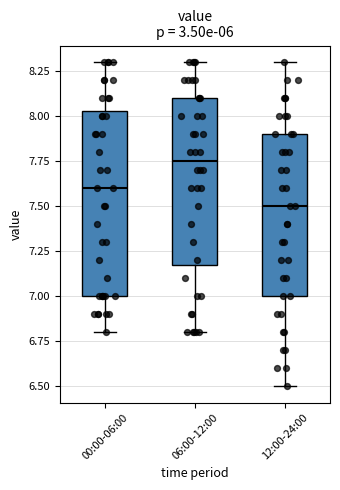

Reading left to right, read every box against the y-axis: the position of its median line, the range the box covers, and the ends of its whiskers. The values are not printed on the chart, so give them approximately, as read against the axis.

00:00-06:00: median 7.60, box 7.00 to 8.05, whiskers 6.80 to 8.30
06:00-12:00: median 7.75, box 7.20 to 8.10, whiskers 6.80 to 8.30
12:00-24:00: median 7.50, box 7.00 to 7.90, whiskers 6.50 to 8.30